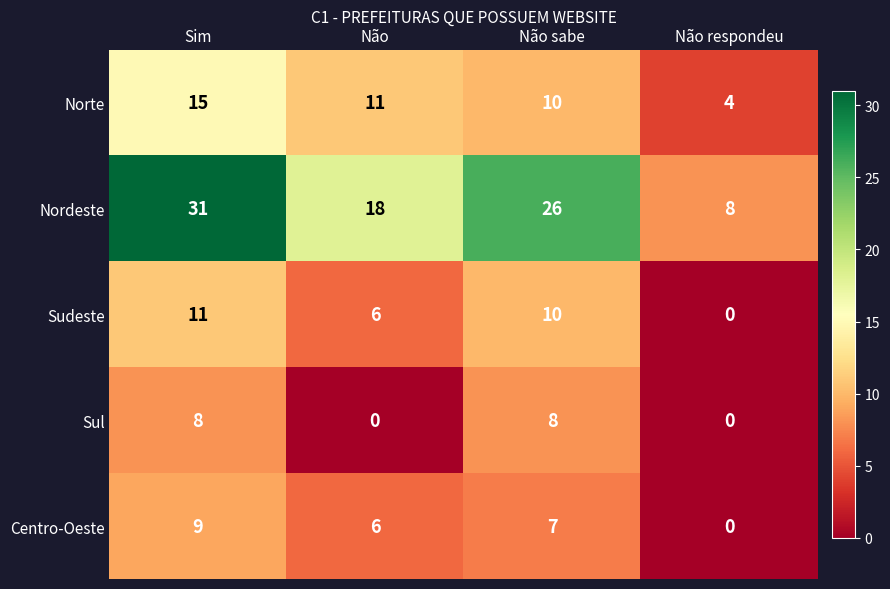

Is the value of Sudeste at Sim greater than the value of Nordeste at Não sabe?

No